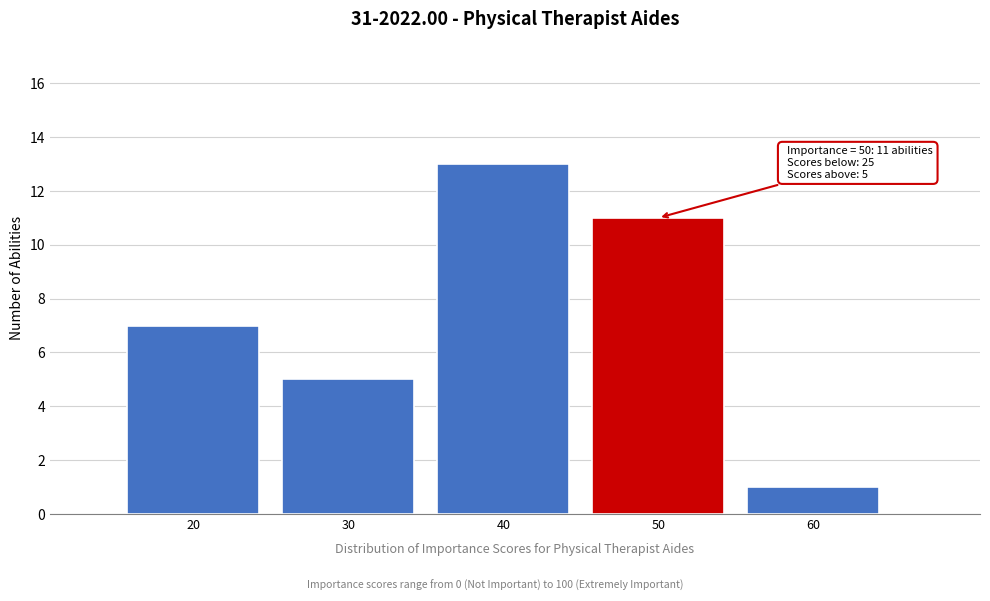

Reading left to right, what are all the values shown in this chart?

7	5	13	11	1